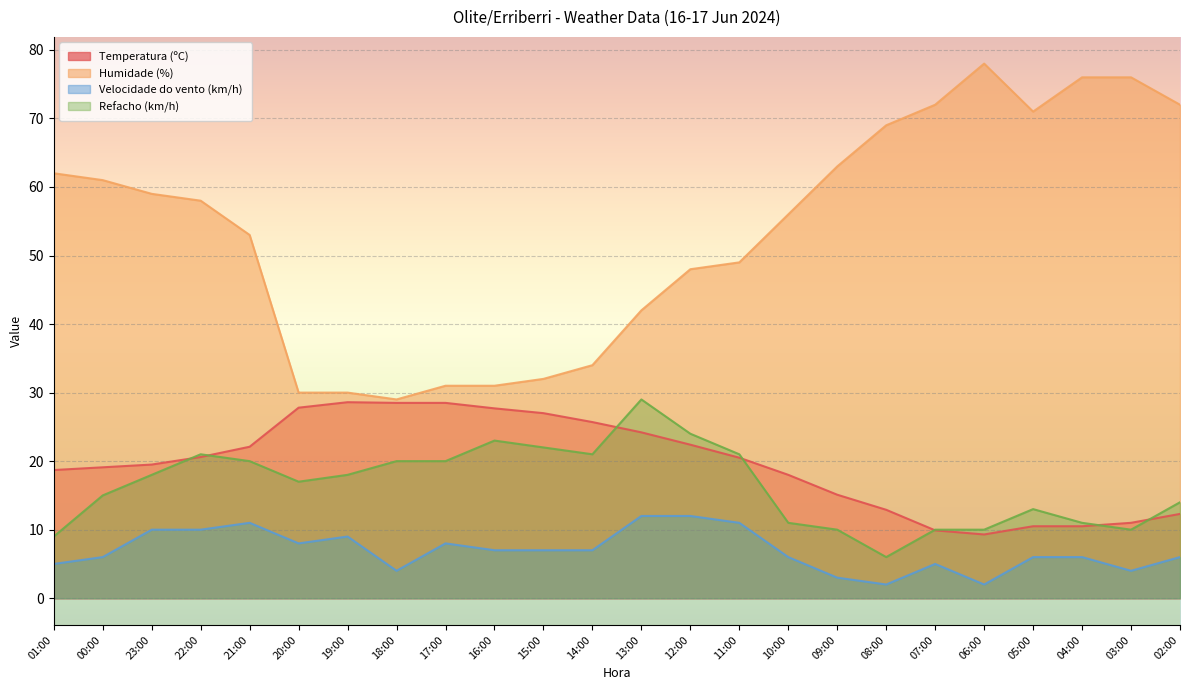

At which category is the sum across all series the highest?

22:00